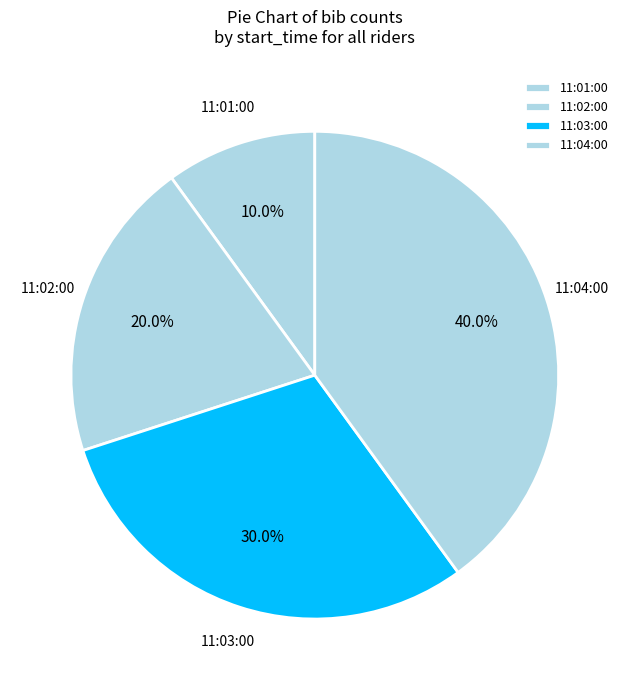

Which slice is the smallest?

11:01:00